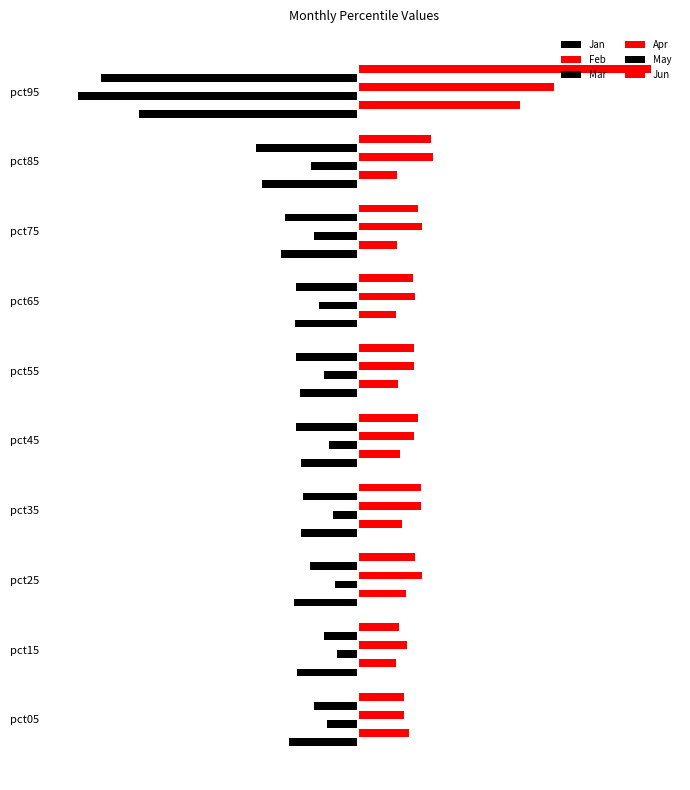

Which series has the largest total across all categories?

Jun